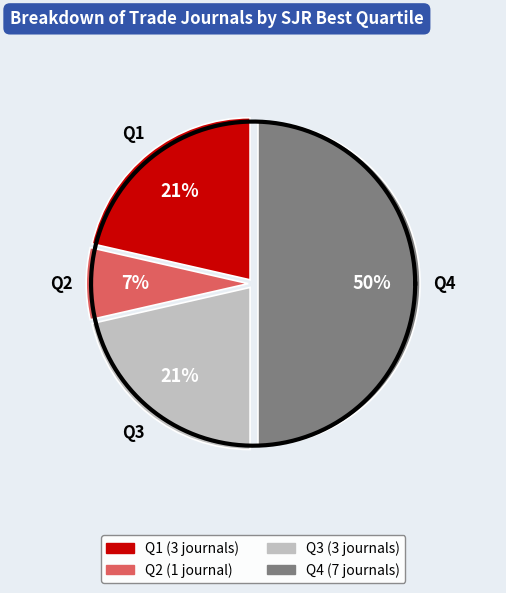

Which category has the smallest portion of the pie?

Q2